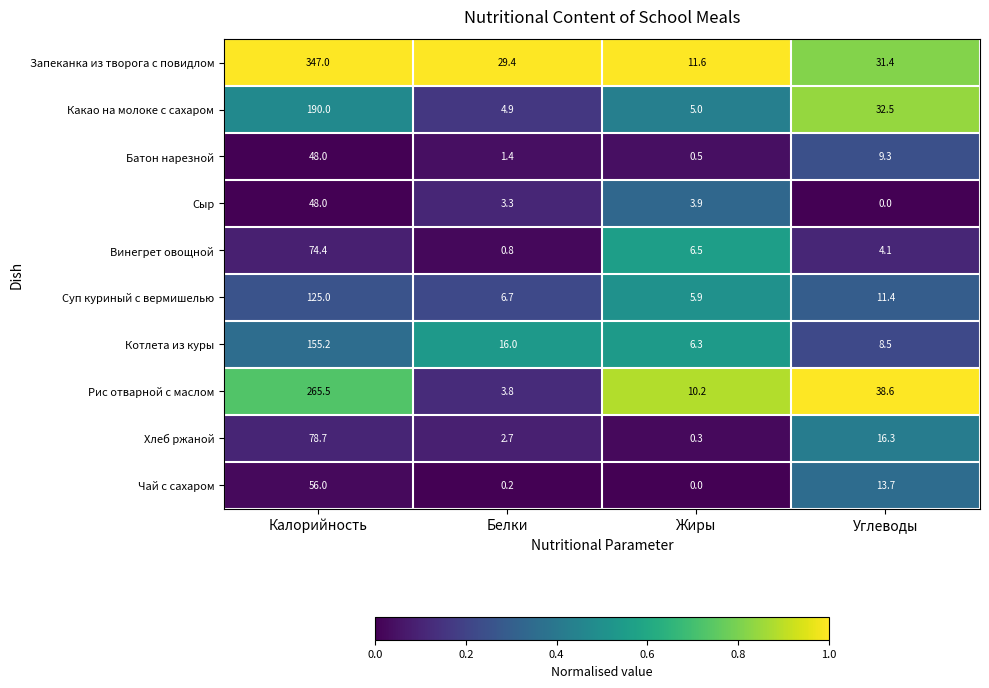

Rank the categories by Рис отварной с маслом value from lowest to highest.

Белки, Жиры, Углеводы, Калорийность